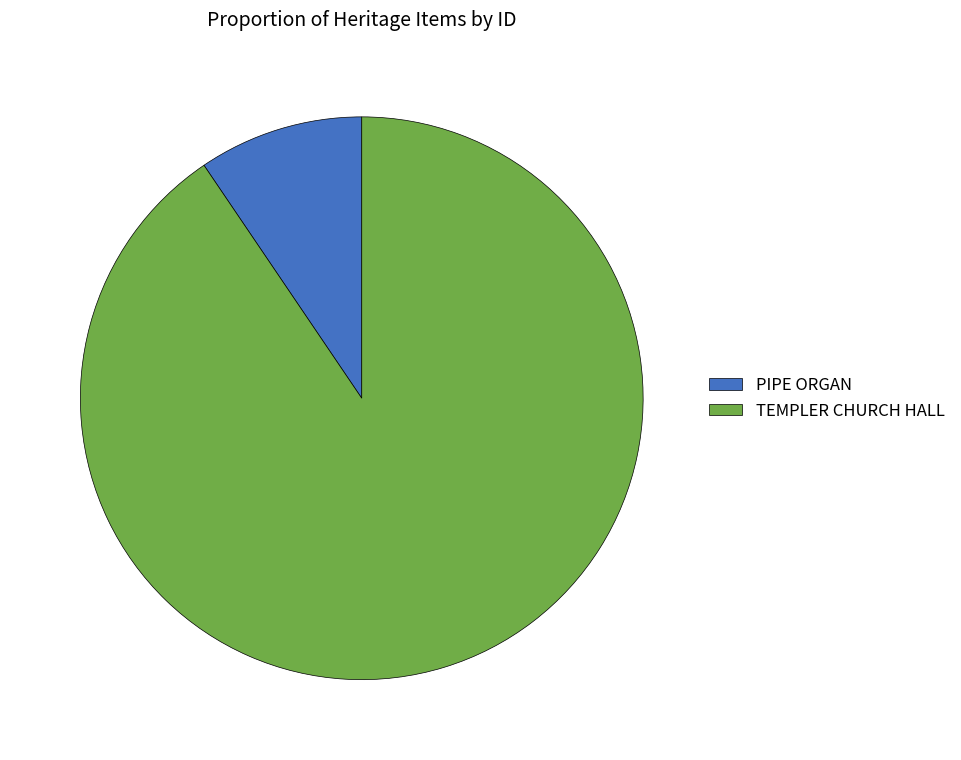

Do TEMPLER CHURCH HALL and PIPE ORGAN together represent more than half of the pie?

Yes